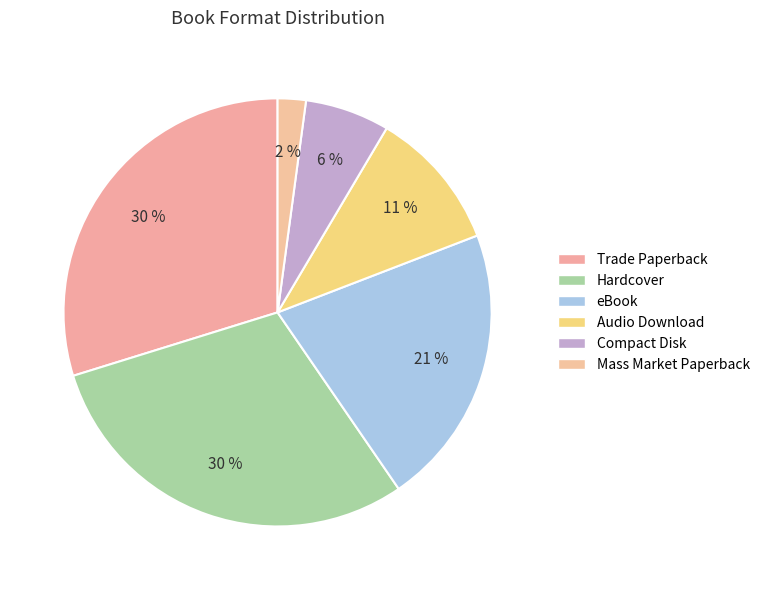

To the nearest percent, what is the average slice percentage?

17%